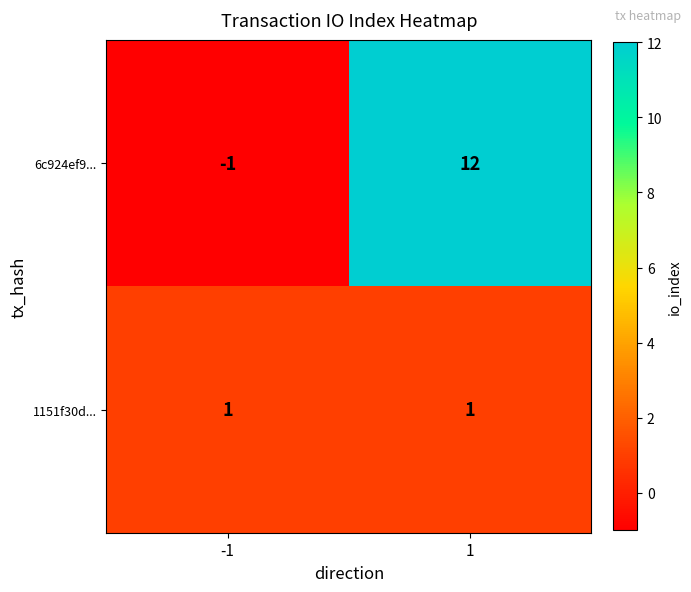

Rank the series by their average value, from lowest to highest.

1151f30d..., 6c924ef9...